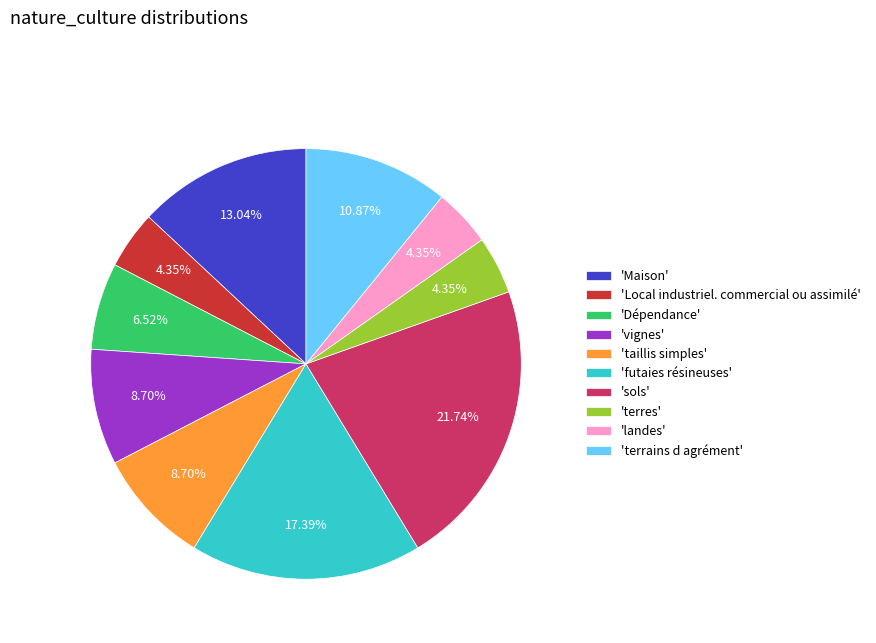

Combined, do 'Dépendance' and 'terres' account for over 50%?

No